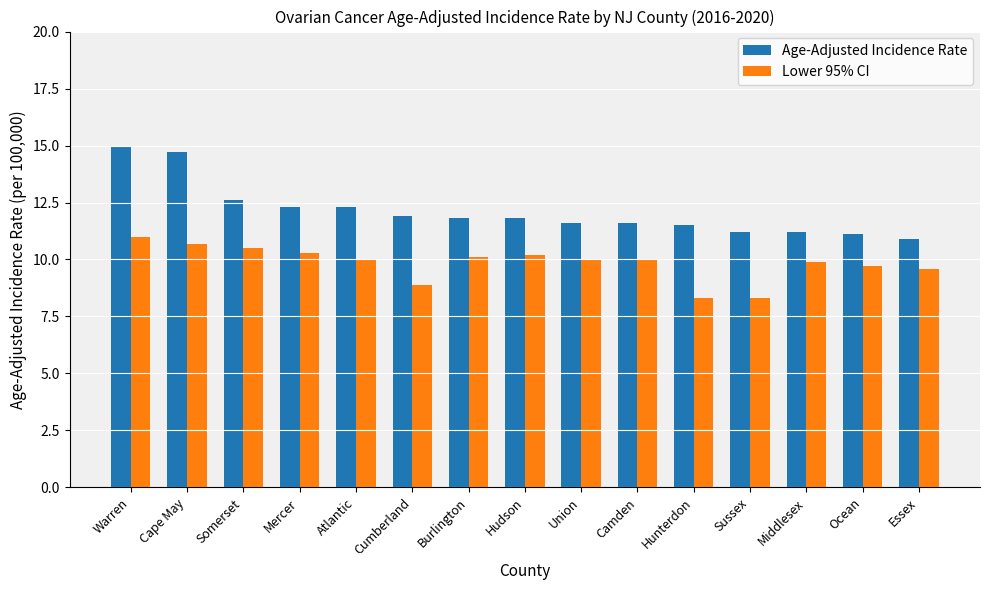

At which category is the sum across all series the highest?

Warren